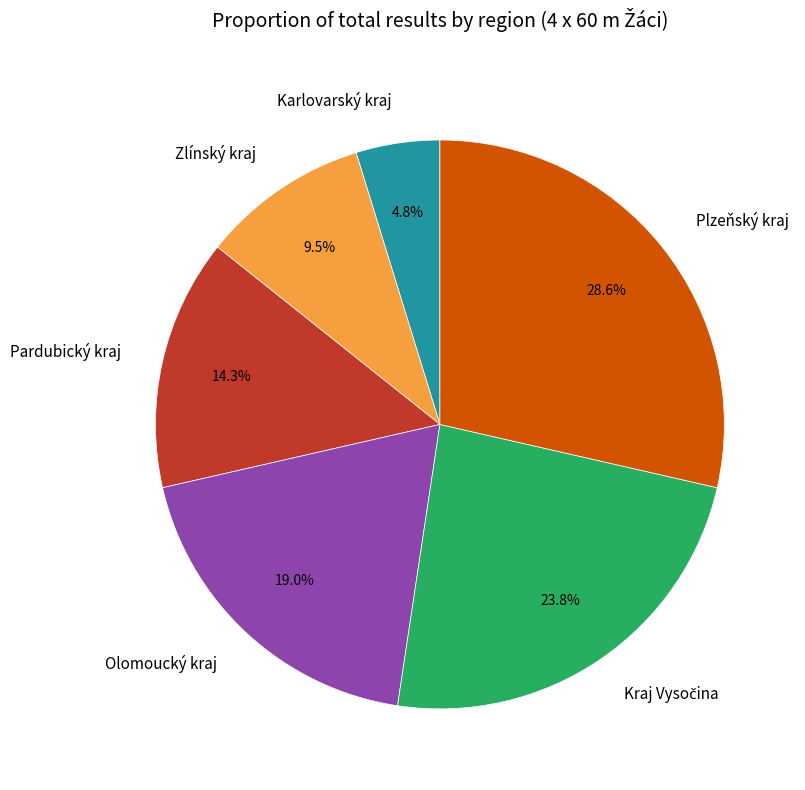

The Plzeňský kraj slice represents 29% of the pie. True or false?

True